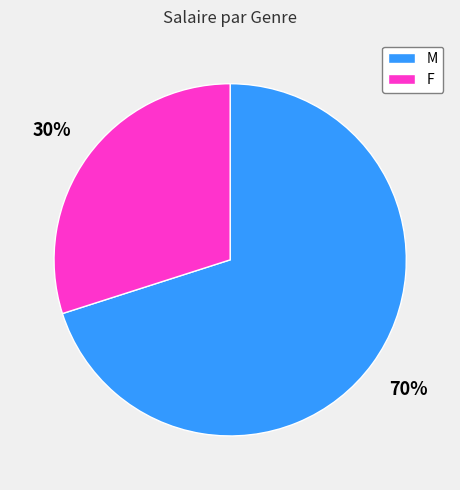

To the nearest percent, what is the difference between the largest and smallest slice percentages?

40%